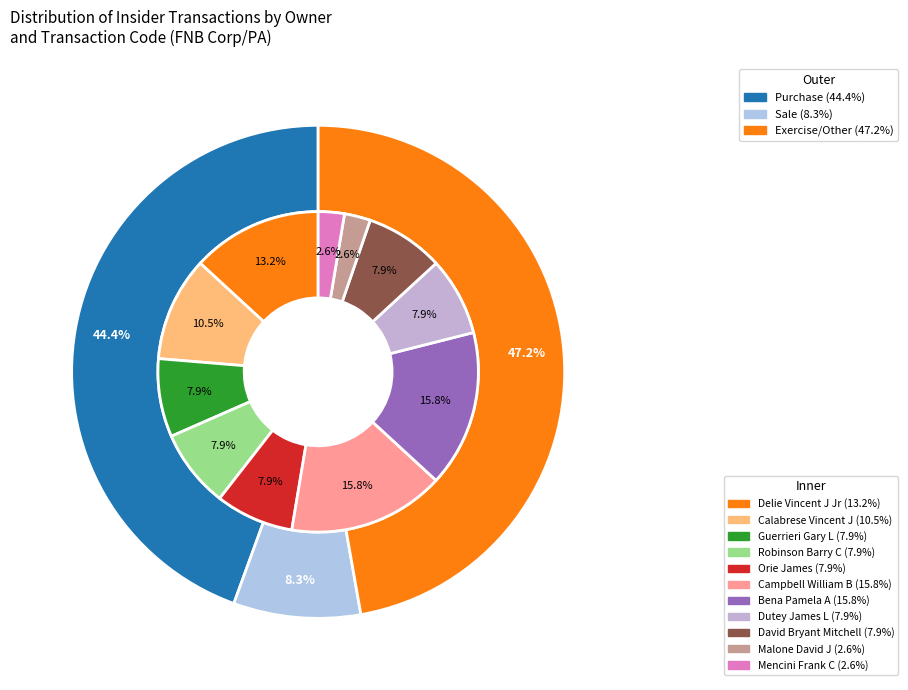

Rank the categories by value from highest to lowest.

Campbell William B, Bena Pamela A, Delie Vincent J Jr, Calabrese Vincent J, Guerrieri Gary L, Robinson Barry C, Orie James, Dutey James L, David Bryant Mitchell, Malone David J, Mencini Frank C